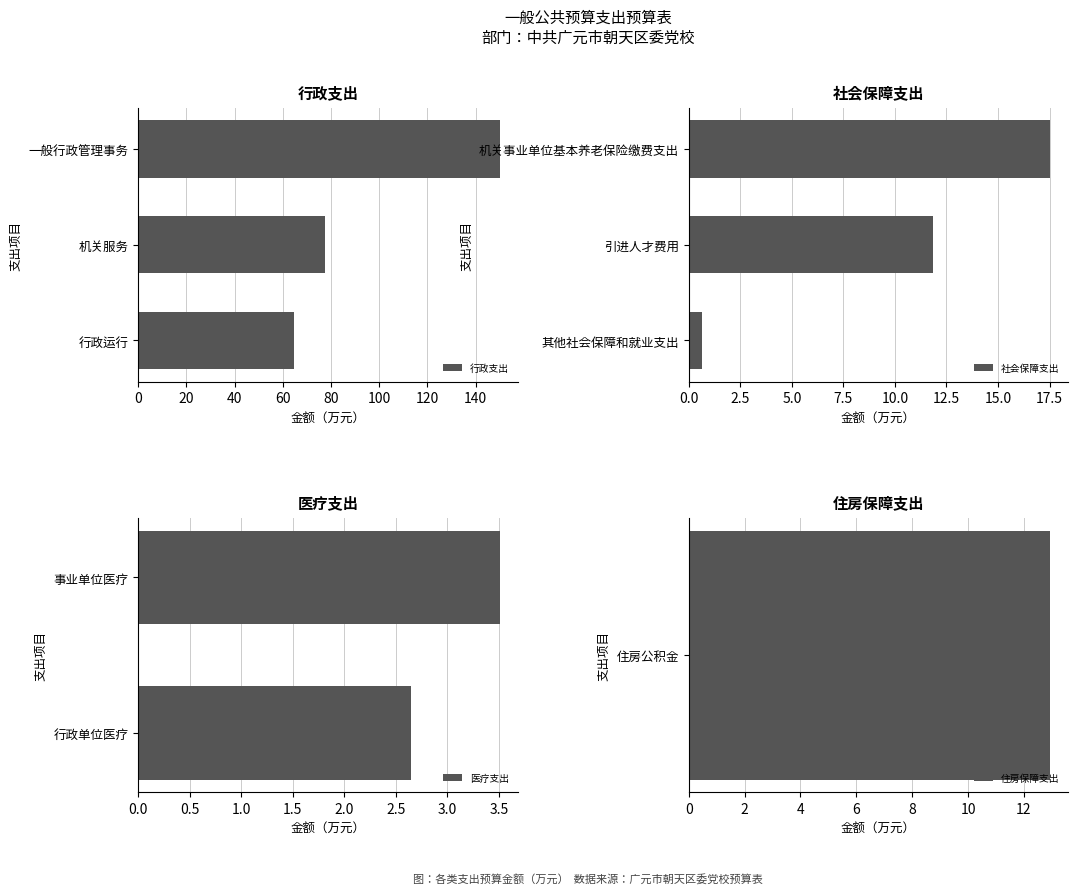

What is the value of the 9th bar from the left?

0.7